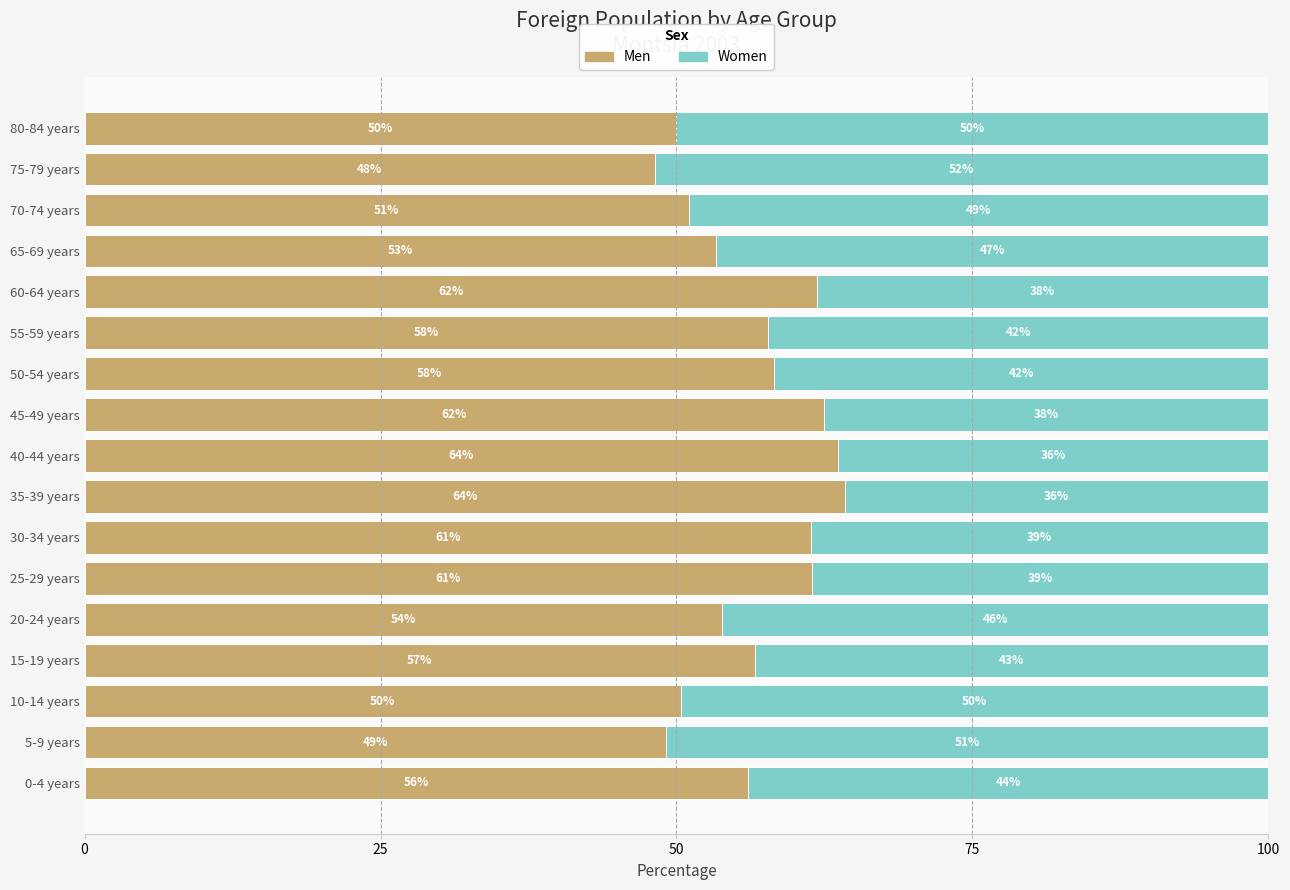

What is the total value across all series at 45-49 years?

100.0